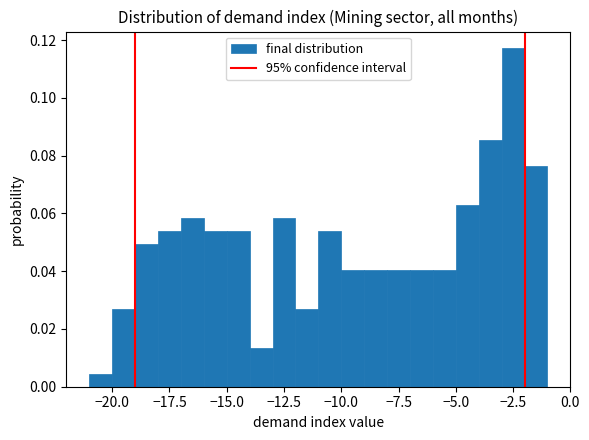

Read against the x-axis, roughly where is the centre of the tallest bar?

-2.5